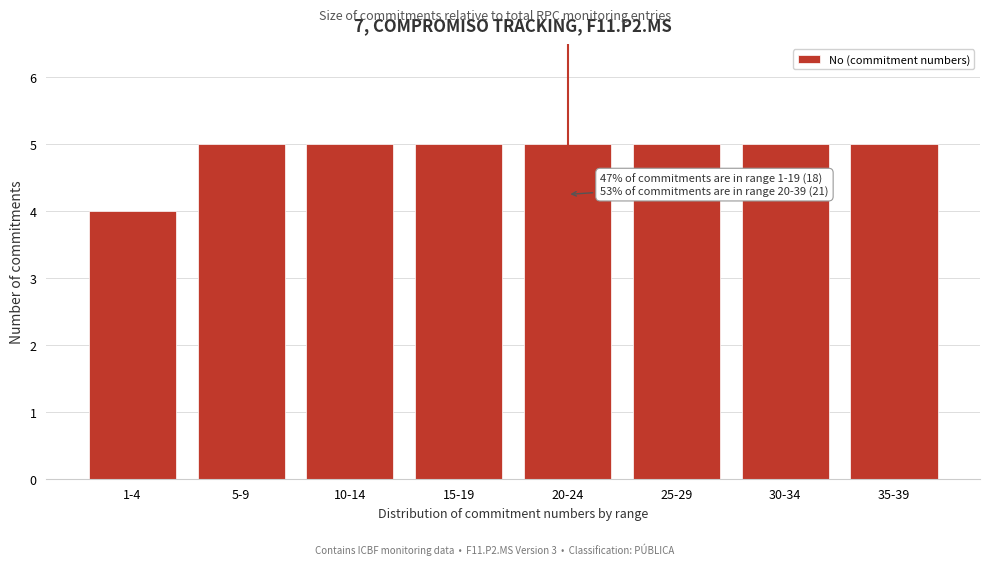

Reading right to left, transcribe all the data shown in this chart.

5	5	5	5	5	5	5	4